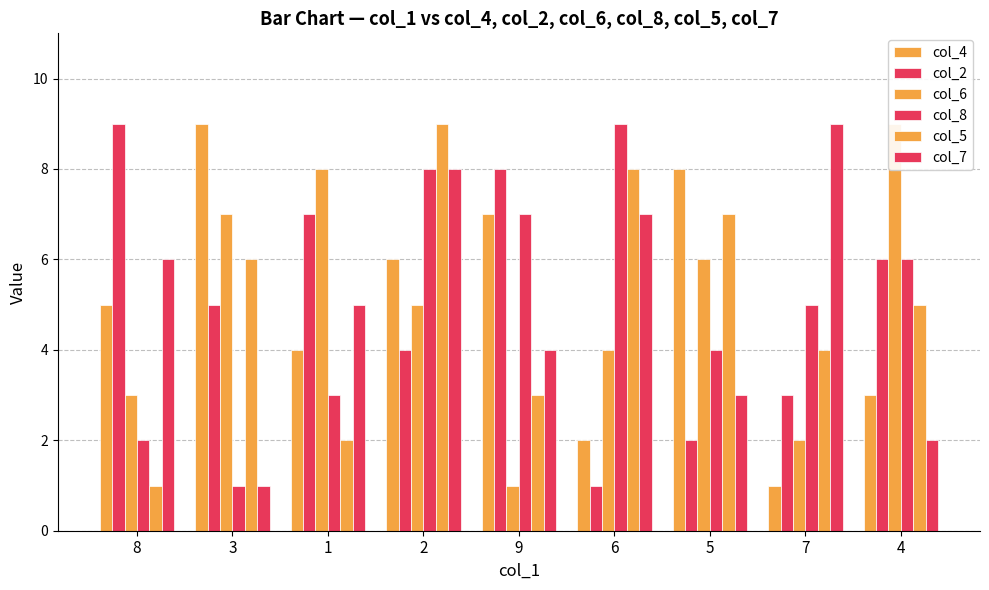

Where does the col_5 series first go above 5?

3